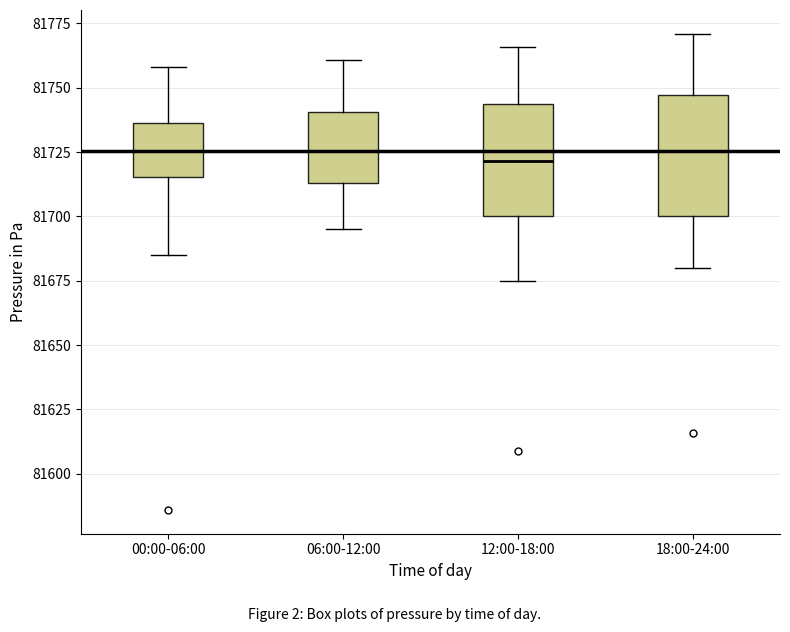

Reading left to right, read every box against the y-axis: the position of its median line, the range the box covers, and the ends of its whiskers. The values are not printed on the chart, so give them approximately, as read against the axis.

00:00-06:00: median 81725, box 81715 to 81735, whiskers 81685 to 81760
06:00-12:00: median 81725, box 81715 to 81740, whiskers 81695 to 81760
12:00-18:00: median 81720, box 81700 to 81745, whiskers 81675 to 81765
18:00-24:00: median 81725, box 81700 to 81745, whiskers 81680 to 81770